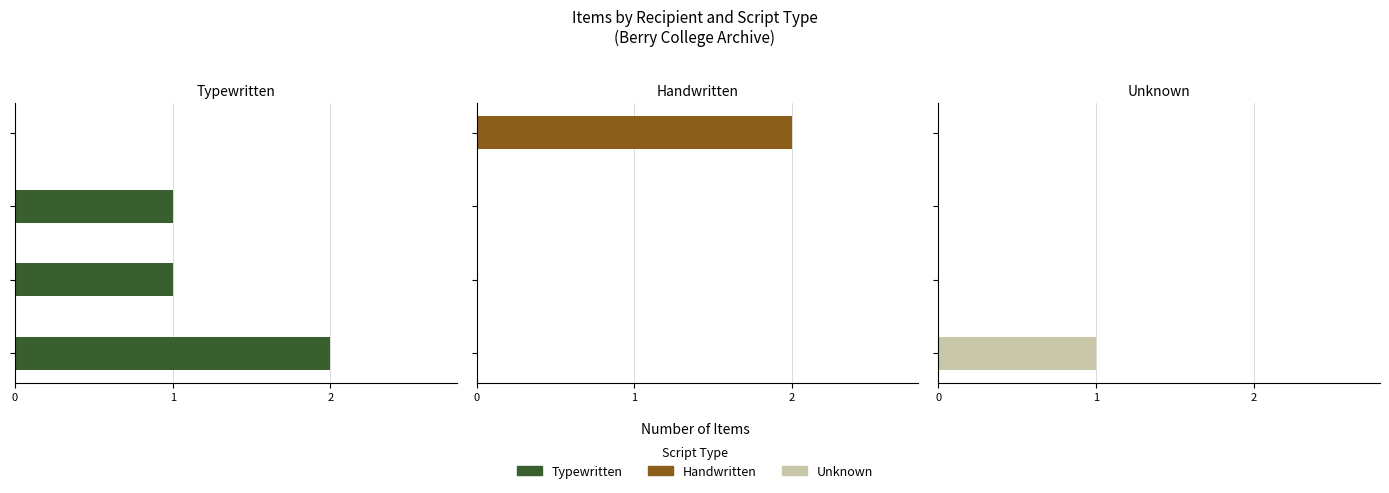

What are all the series names shown in the legend?

Typewritten, Handwritten, Unknown